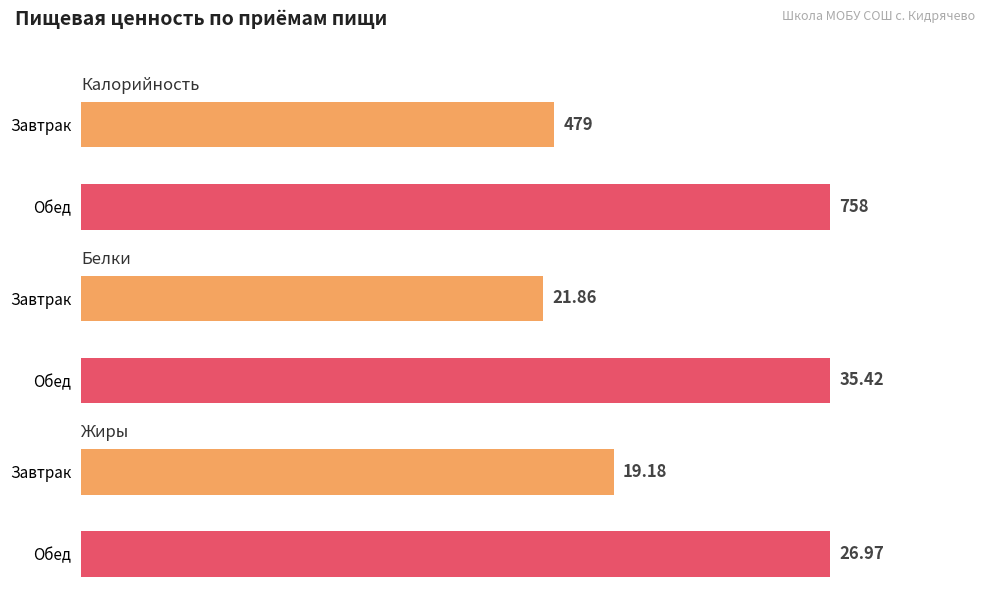

Between Завтрак and Обед, which is larger?

Обед